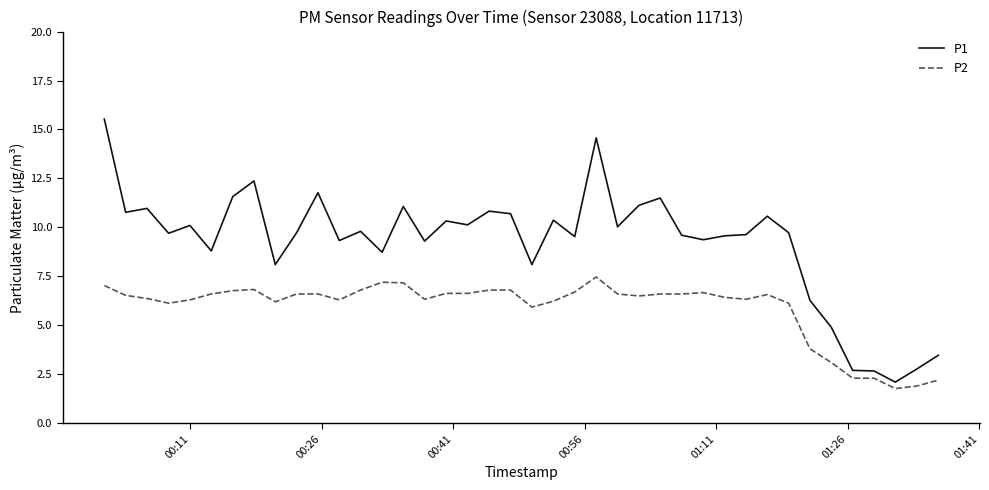

What is the highest value of the P1 series?

15.5